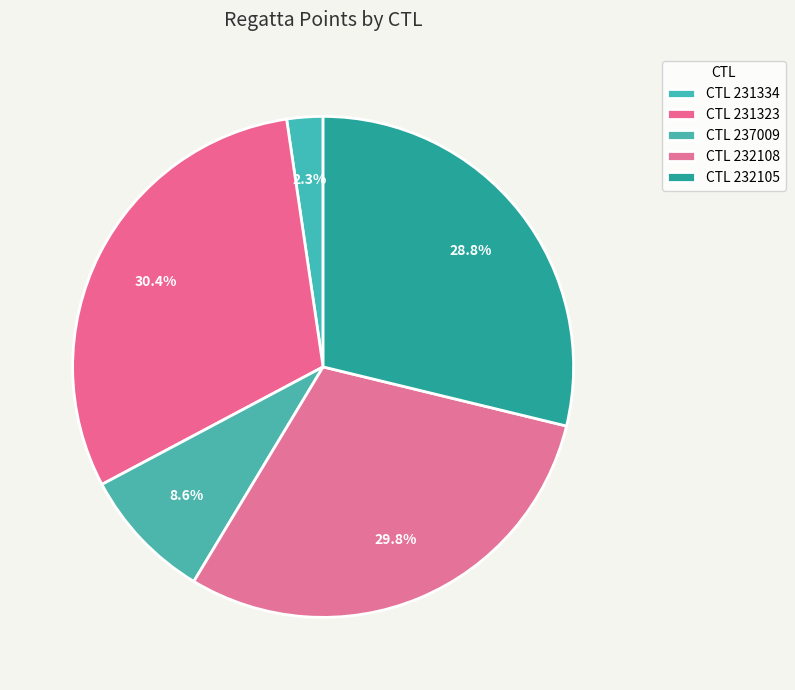

How many slices are in this pie chart?

5